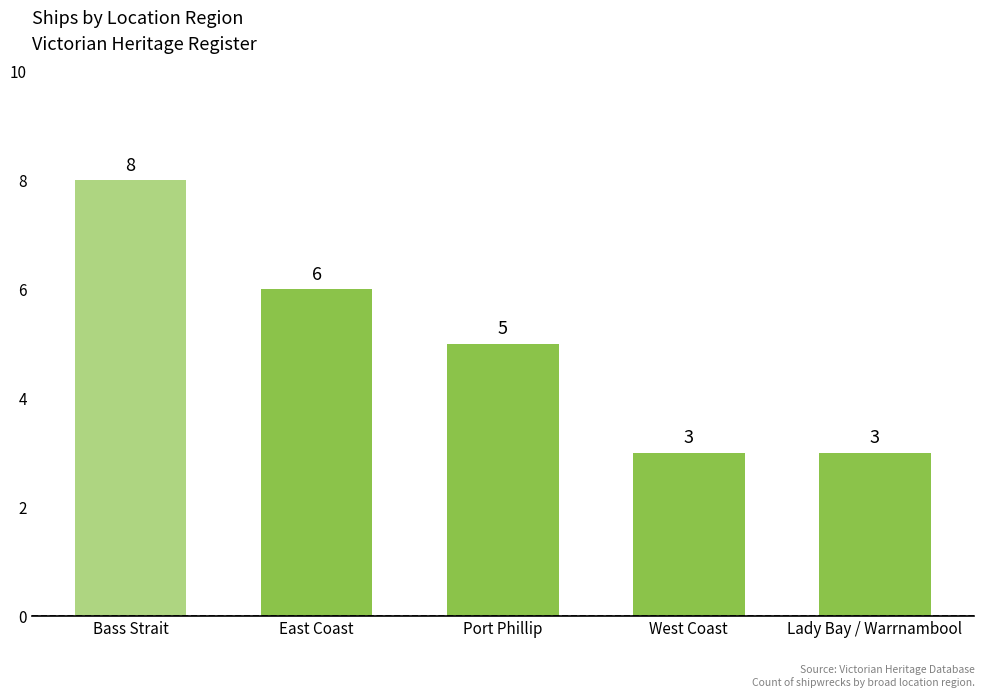

How many data points are less than 5?

2